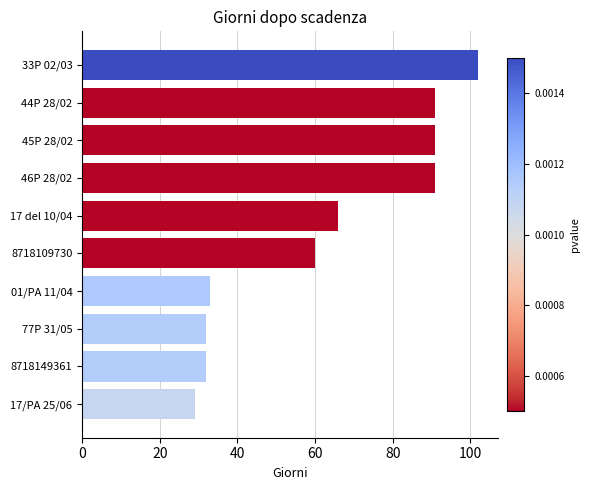

What is the greatest value displayed?

102